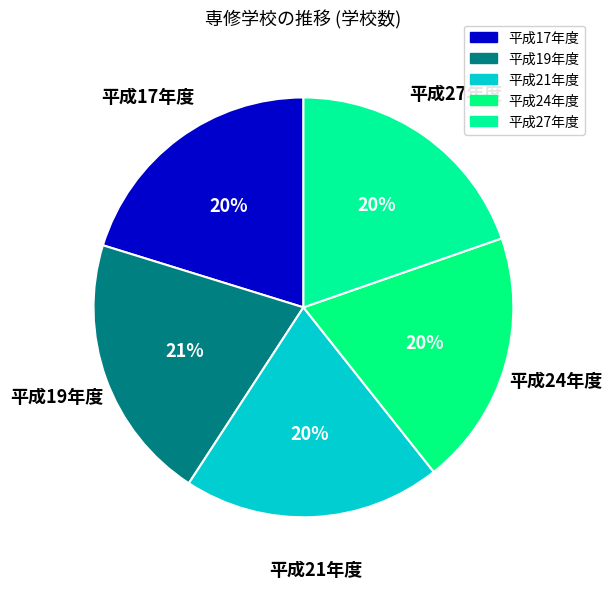

Count the number of slices in the pie.

5